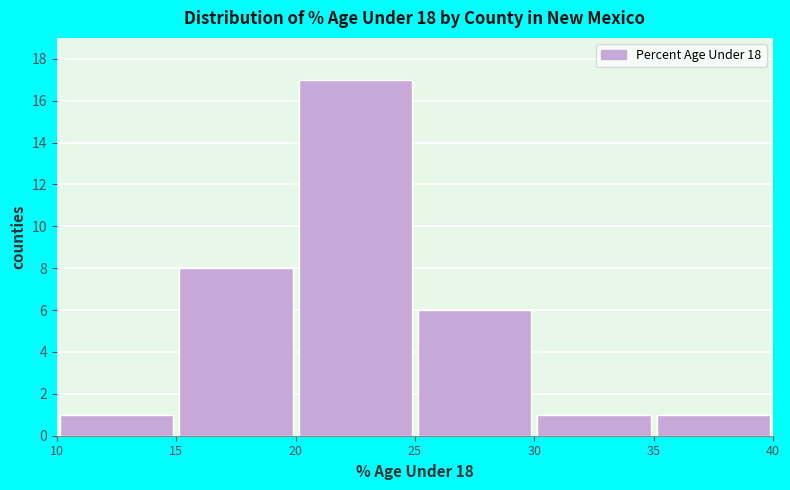

How tall is the bar that spans 30 to 35 on the x-axis? The values are not printed on the chart, so give them approximately, as read against the axis.

1